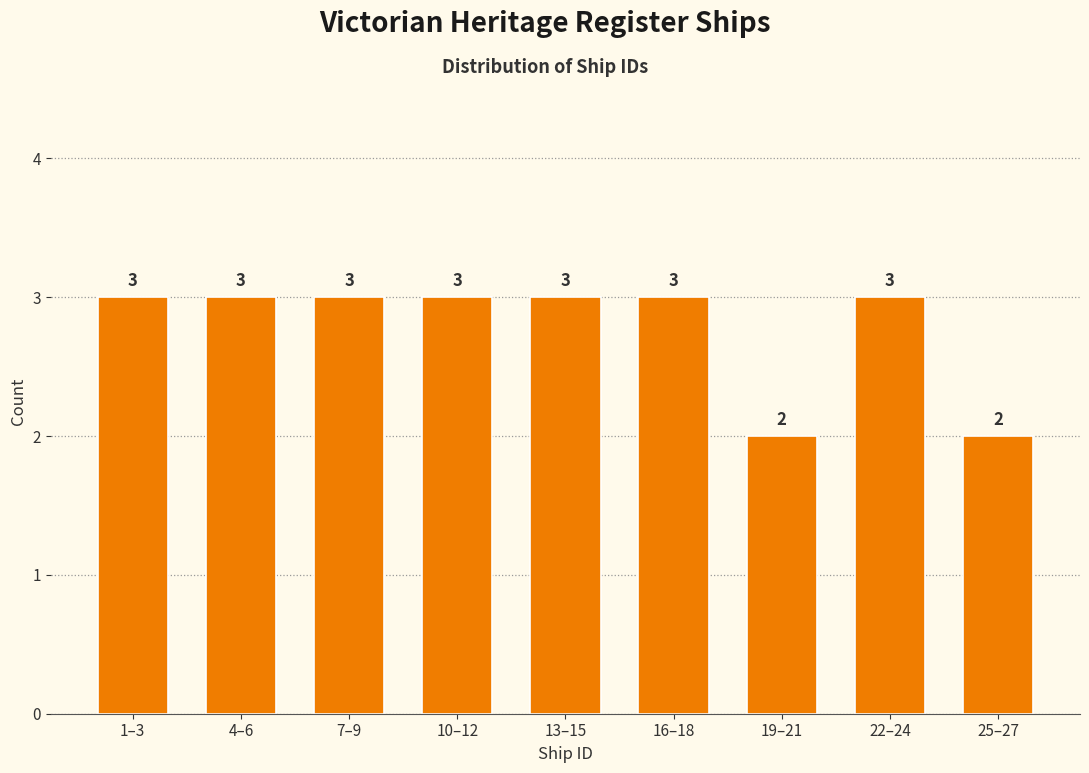

Reading left to right, what are all the values shown in this chart?

1–3=3	4–6=3	7–9=3	10–12=3	13–15=3	16–18=3	19–21=2	22–24=3	25–27=2